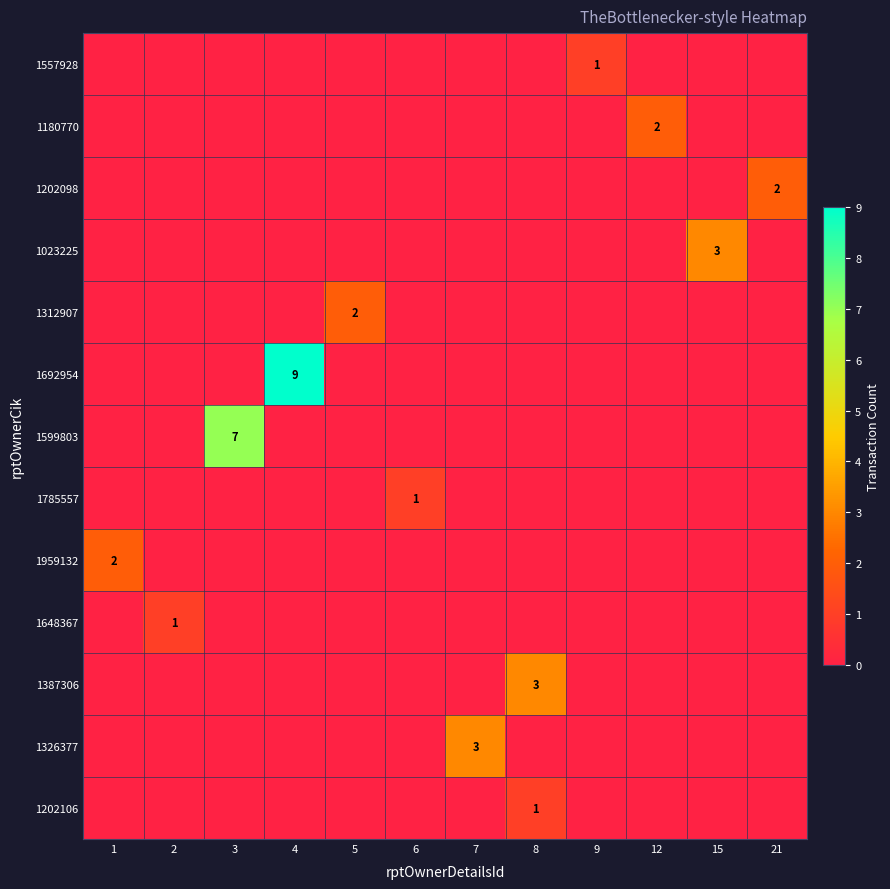

True or false: 1599803 has a value of 13 at 3.

False